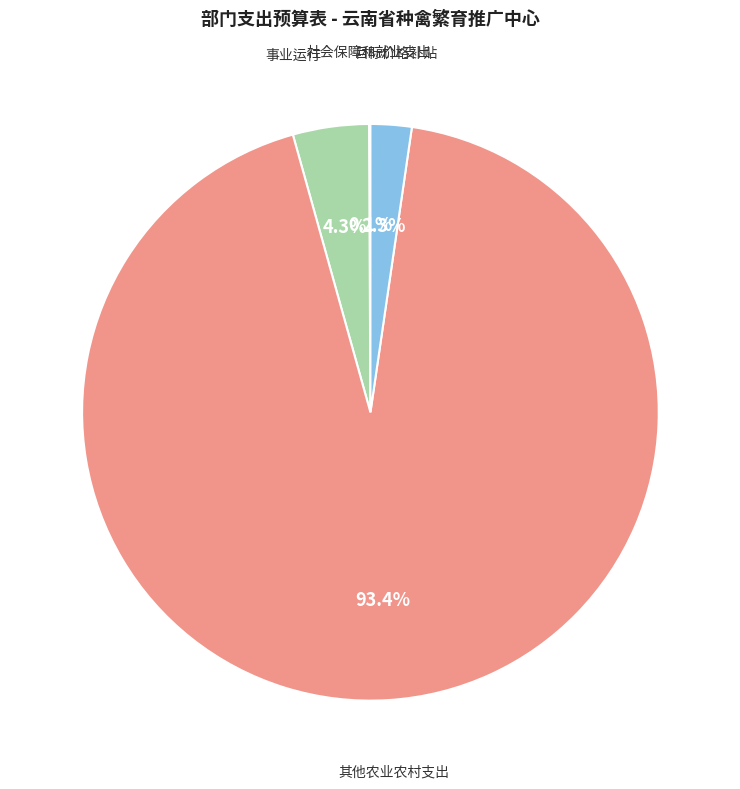

Which category has the biggest portion of the pie?

其他农业农村支出